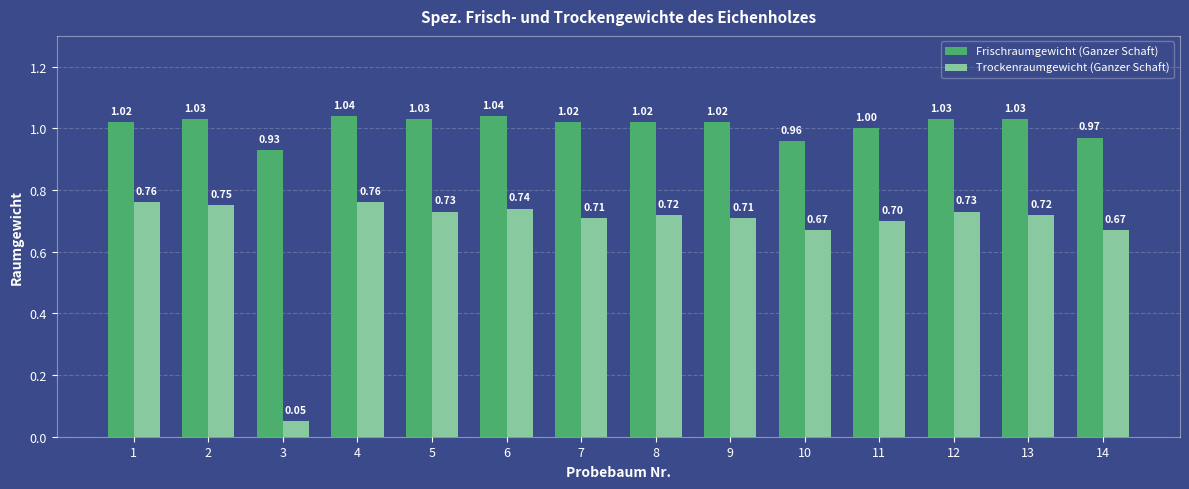

At 5, list the series in order from smallest to largest.

Trockenraumgewicht (Ganzer Schaft), Frischraumgewicht (Ganzer Schaft)